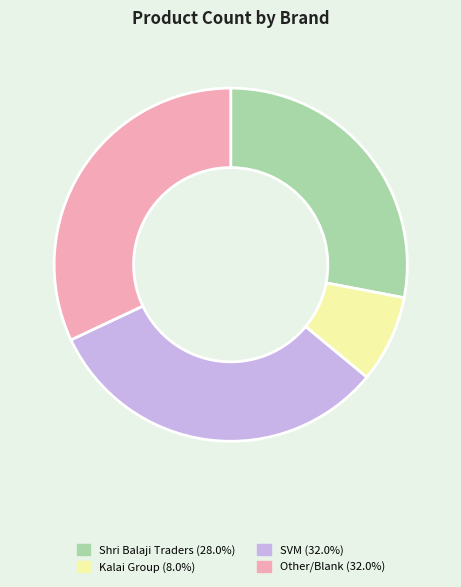

Is the sum of Other/Blank and Shri Balaji Traders greater than half?

Yes